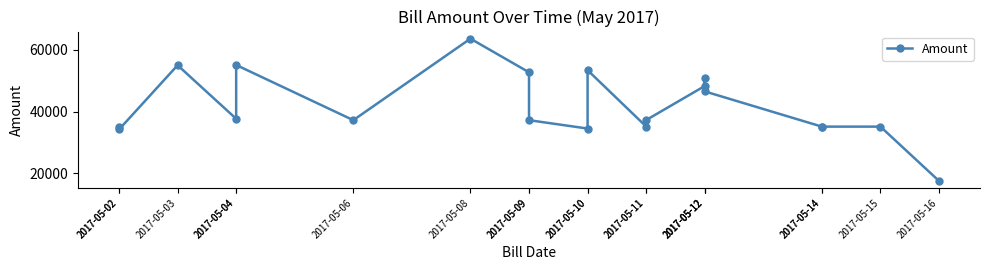

Which label corresponds to the smallest value in the chart?

2017-05-16